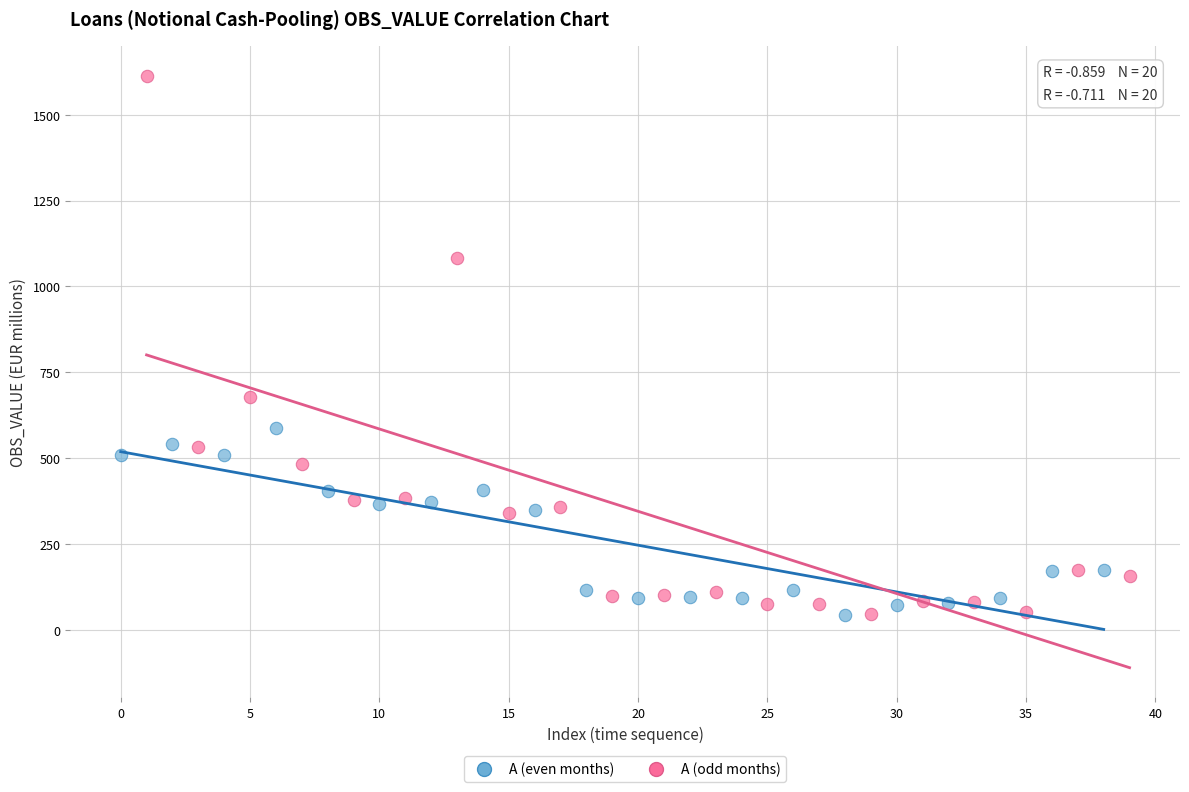

Which series has the widest spread of Y values?

A (odd months)